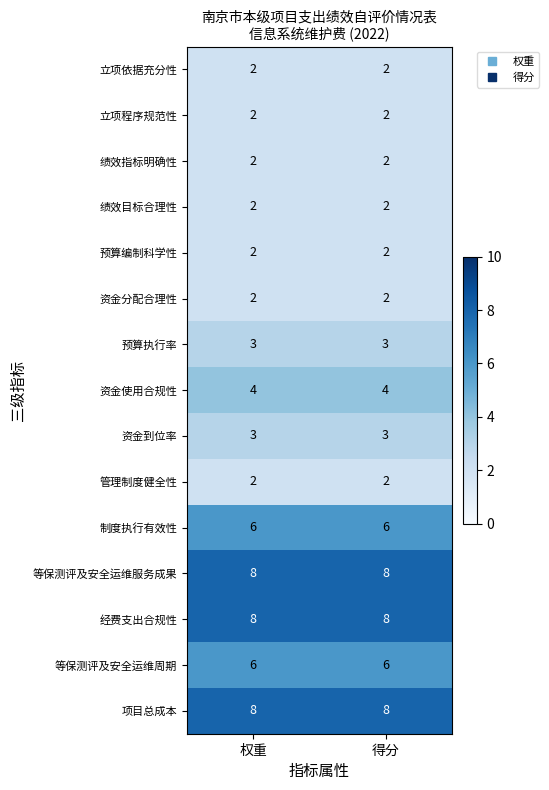

What is the maximum value shown in the chart?

8